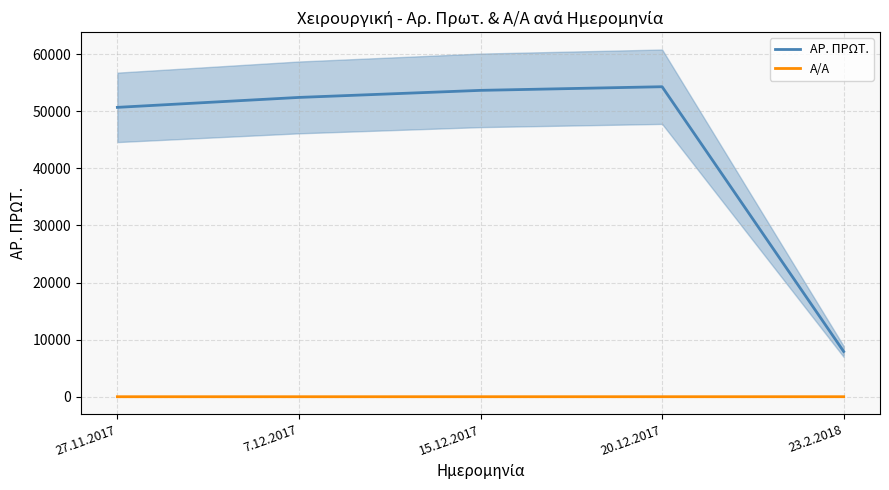

At which label is ΑΡ. ΠΡΩΤ. closest to 31101?

27.11.2017